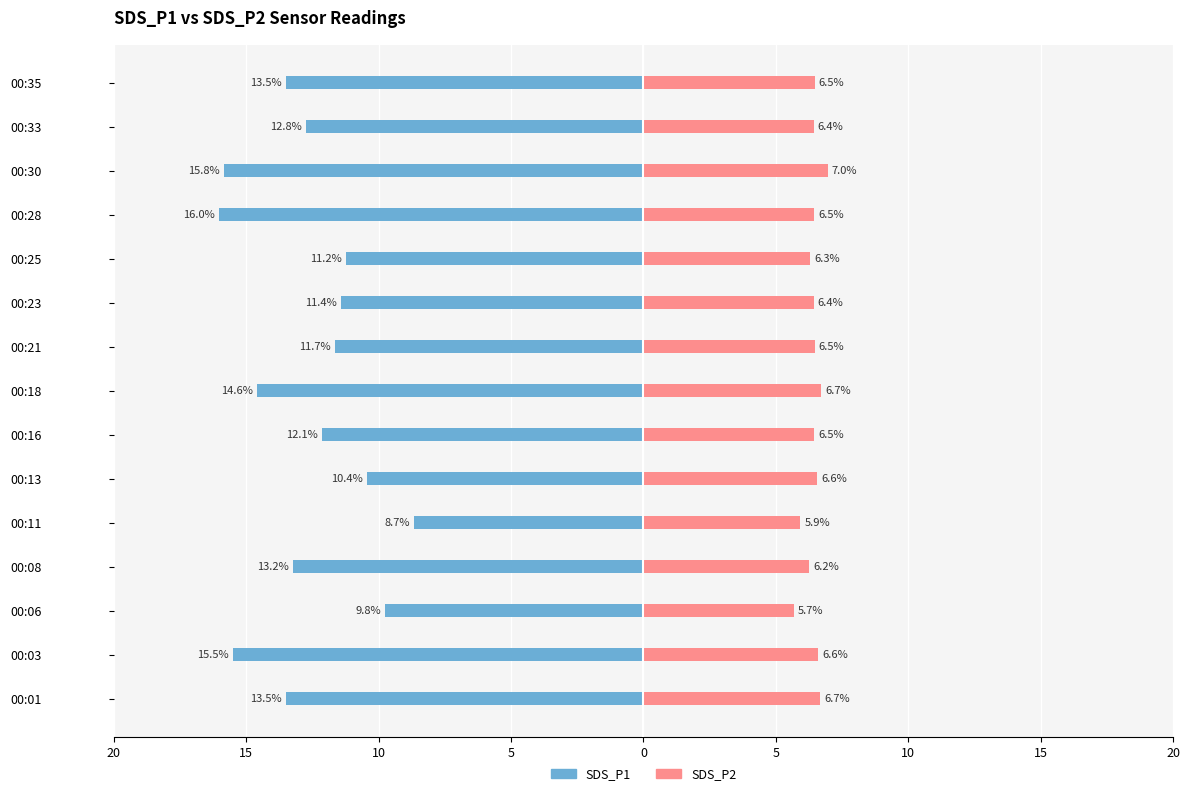

How many values in the SDS_P1 series are below -12?

9